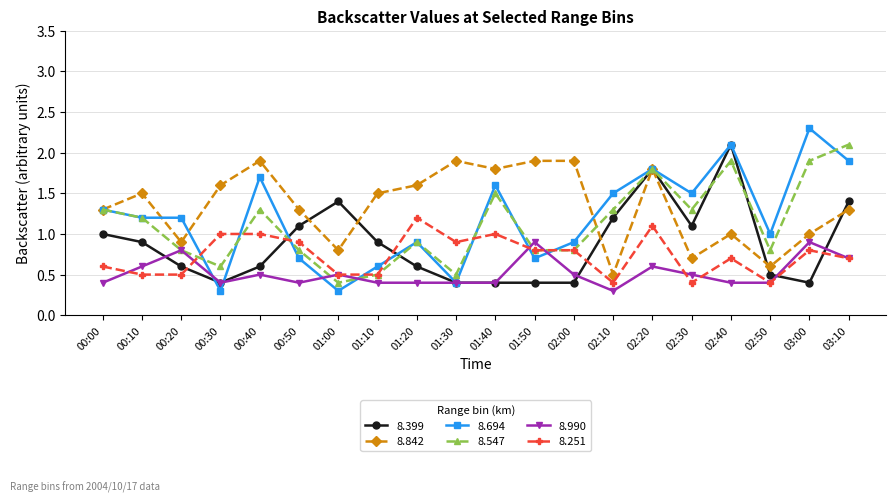

What are all the series names shown in the legend?

8.399, 8.842, 8.694, 8.547, 8.990, 8.251